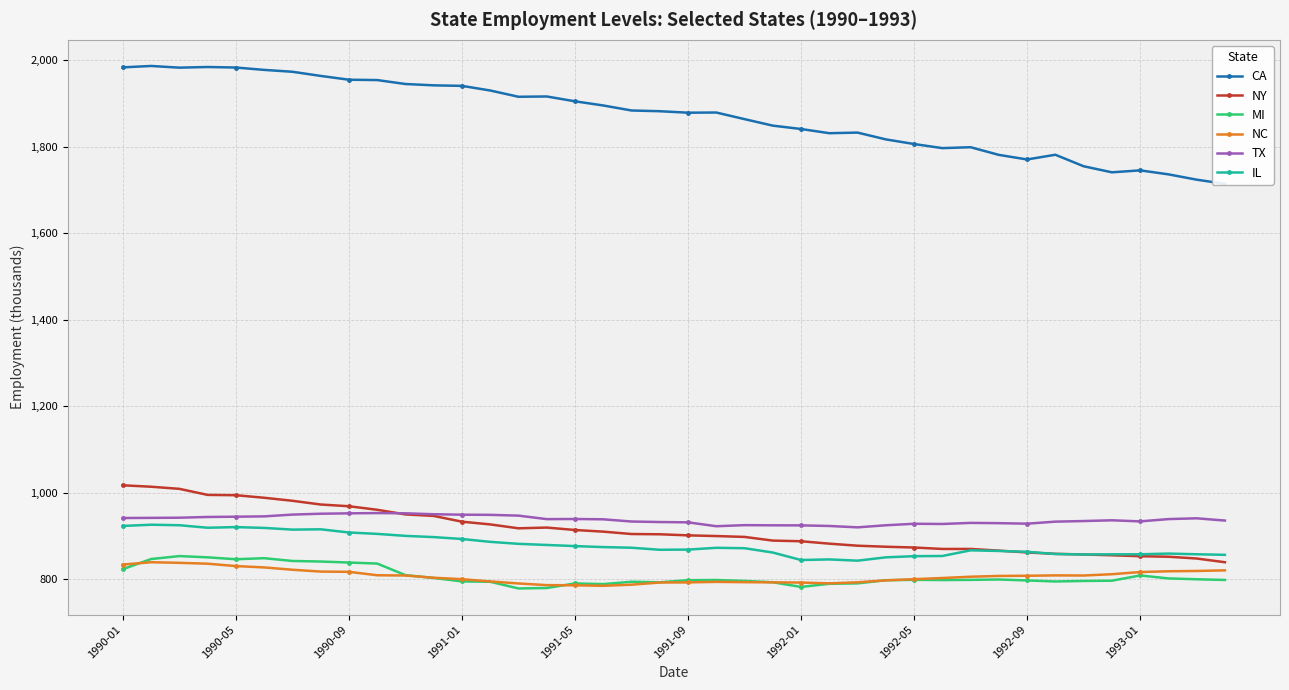

List the series in order of their peak value, lowest first.

NC, MI, IL, TX, NY, CA